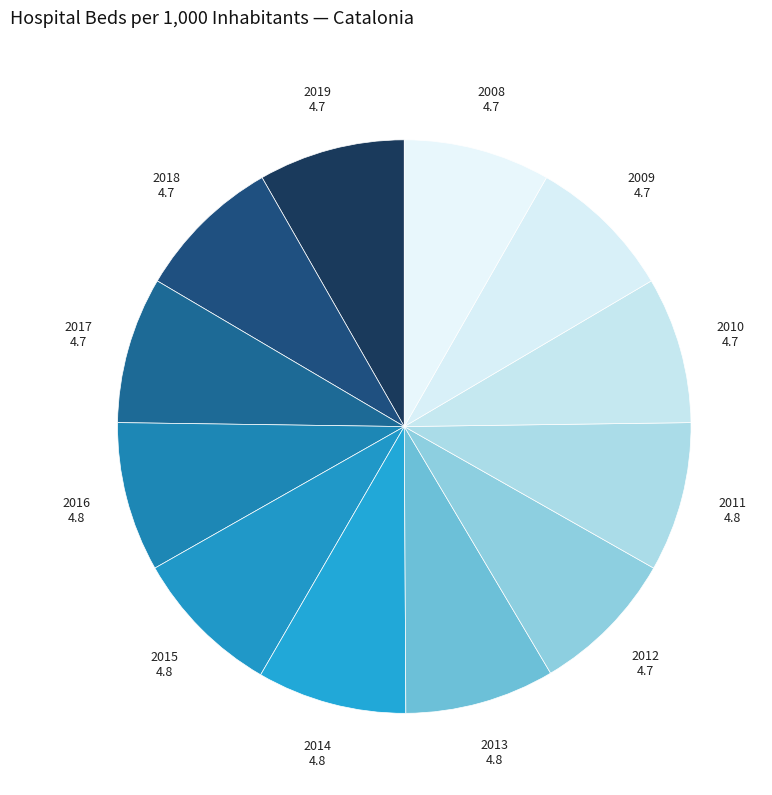

How many slices are in this pie chart?

12